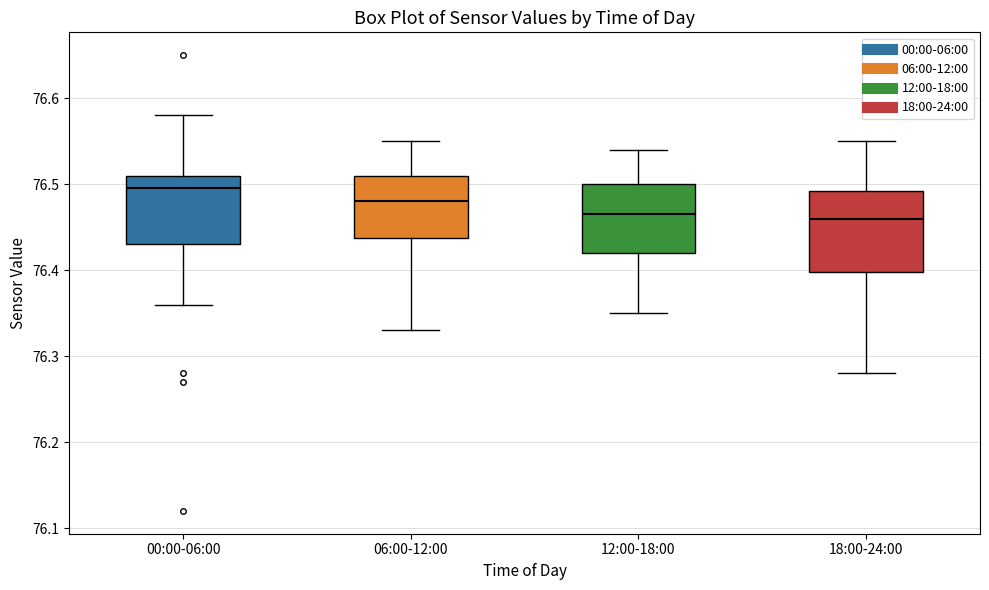

Reading left to right, transcribe this box plot: for each box, give where its median line is, the range the box spans, and where its two whiskers end, as read against the y-axis. The values are not printed on the chart, so give them approximately, as read against the axis.

00:00-06:00: median 76.50, box 76.43 to 76.51, whiskers 76.36 to 76.58
06:00-12:00: median 76.48, box 76.44 to 76.51, whiskers 76.33 to 76.55
12:00-18:00: median 76.47, box 76.42 to 76.50, whiskers 76.35 to 76.54
18:00-24:00: median 76.46, box 76.40 to 76.49, whiskers 76.28 to 76.55